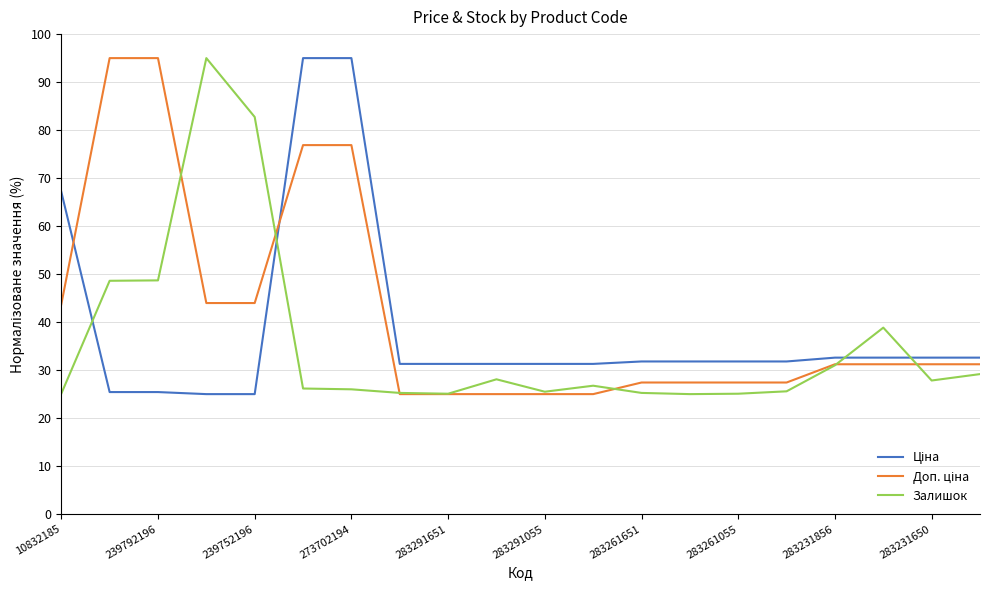

What is the minimum value shown in the chart?

25.0